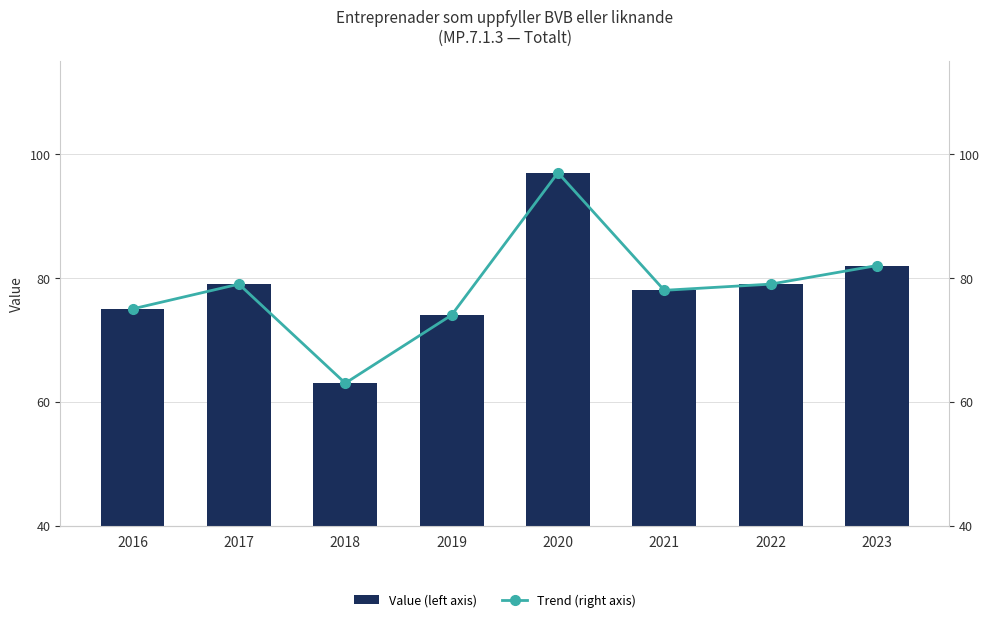

What is the total value across all series at 2021?

156